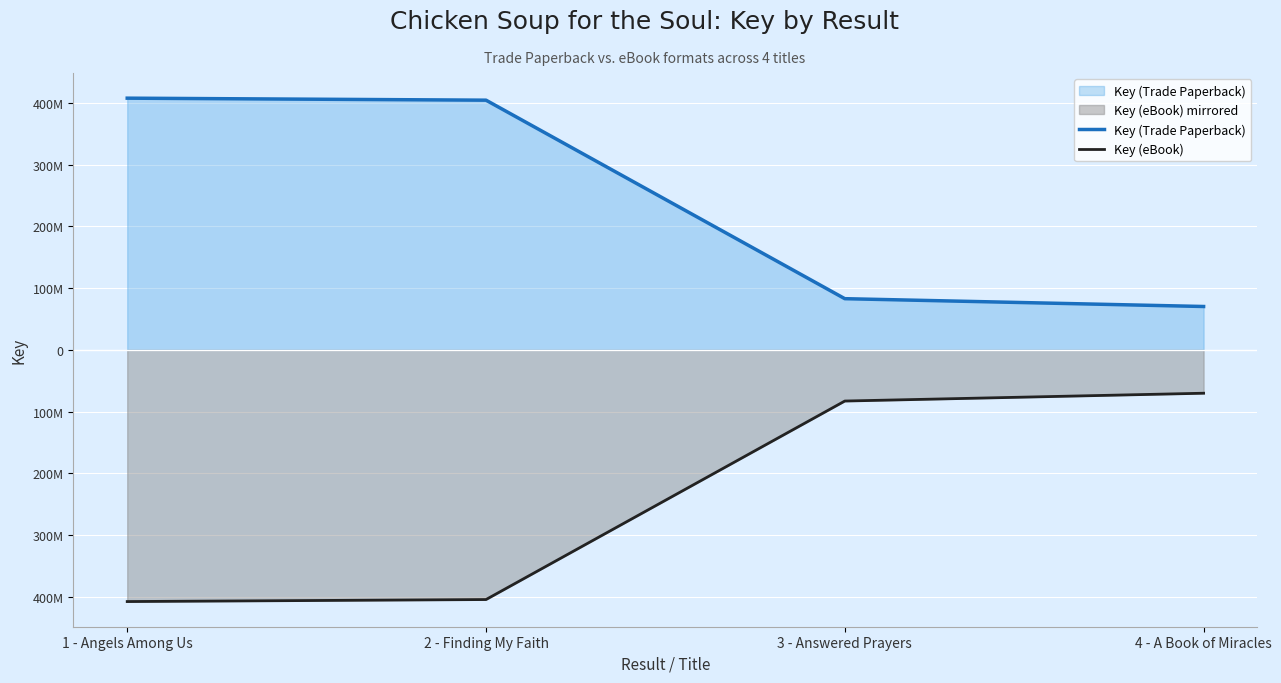

Which has a higher value, 1 - Angels Among Us or 3 - Answered Prayers?

1 - Angels Among Us